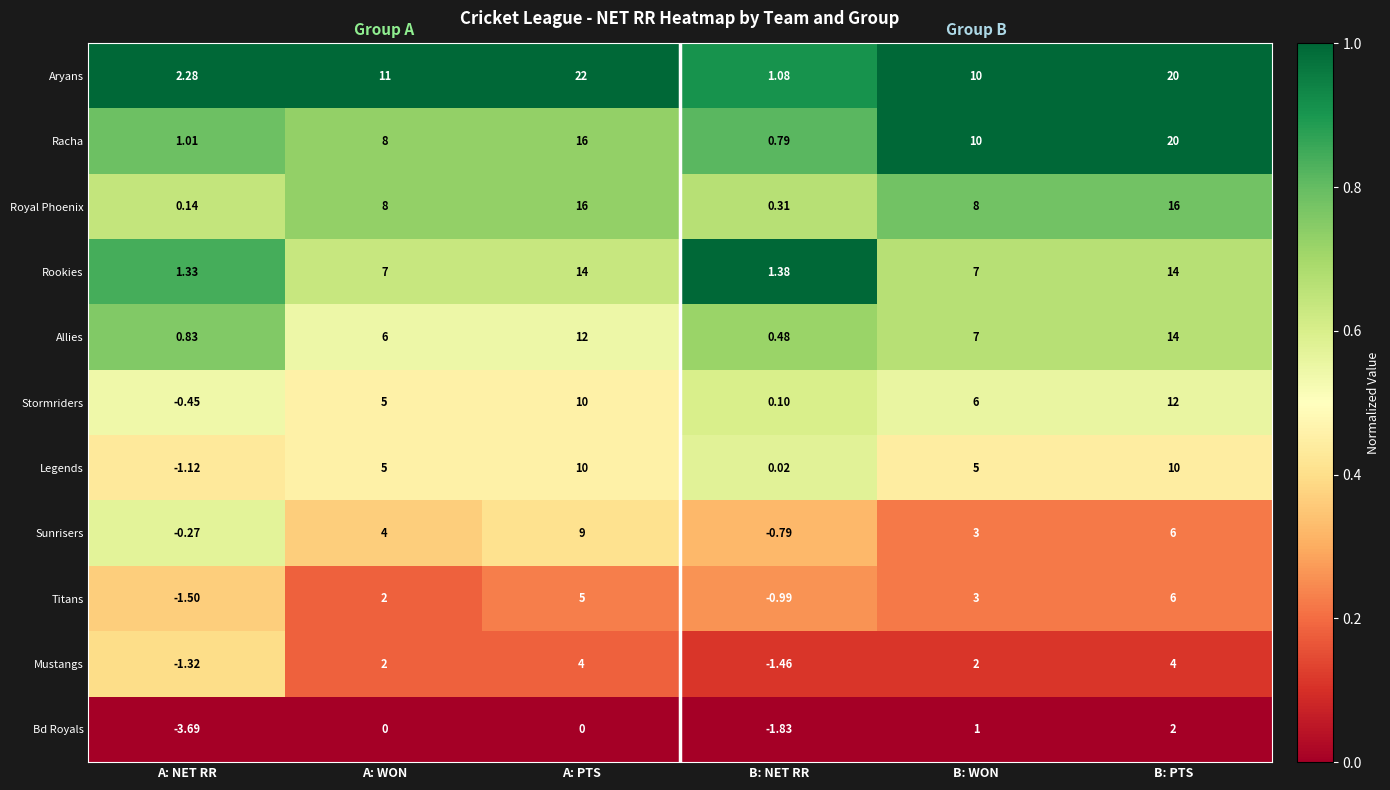

At B: NET RR, list the series in order from smallest to largest.

Bd Royals, Mustangs, Titans, Sunrisers, Legends, Stormriders, Royal Phoenix, Allies, Racha, Aryans, Rookies